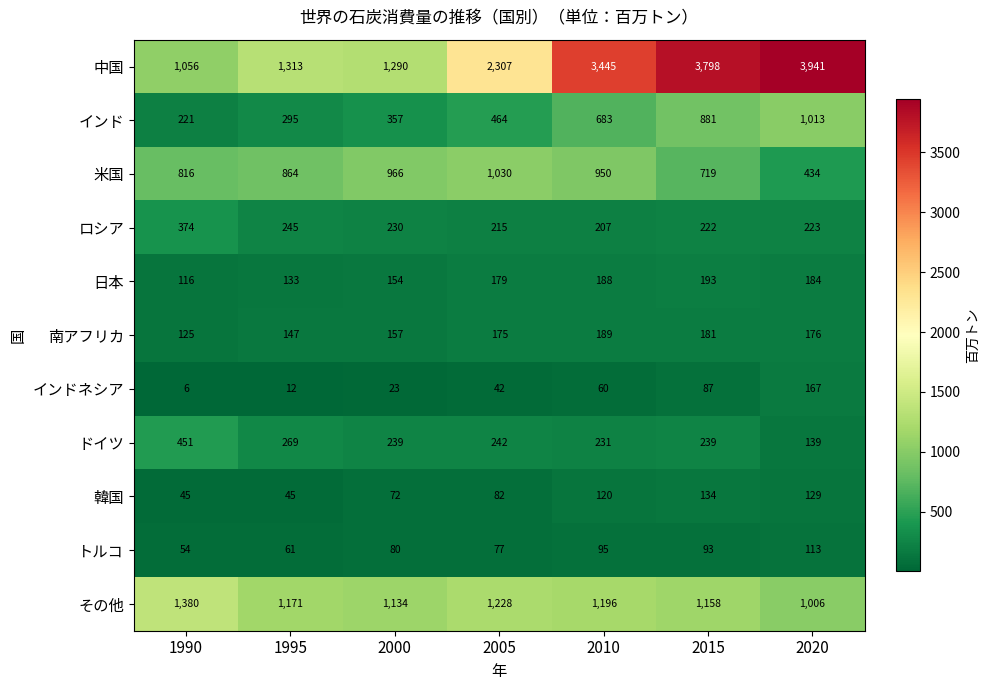

The 中国 series shows 3941 at 2020. True or false?

True